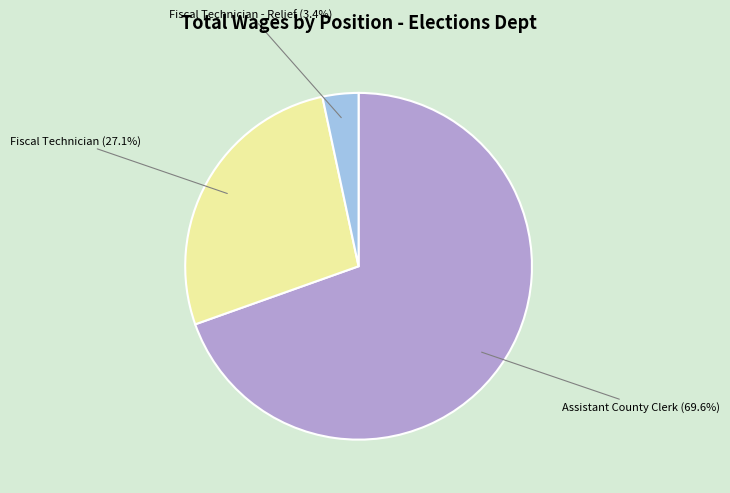

To the nearest percent, what is the average slice percentage?

33%